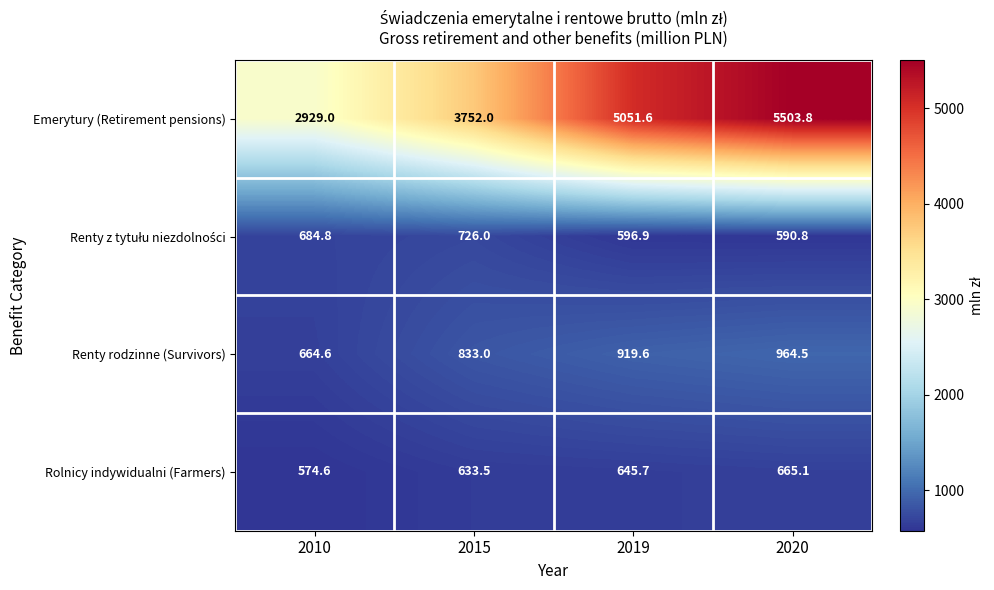

Is it true that Emerytury (Retirement pensions) equals 1070.7 at 2010?

False